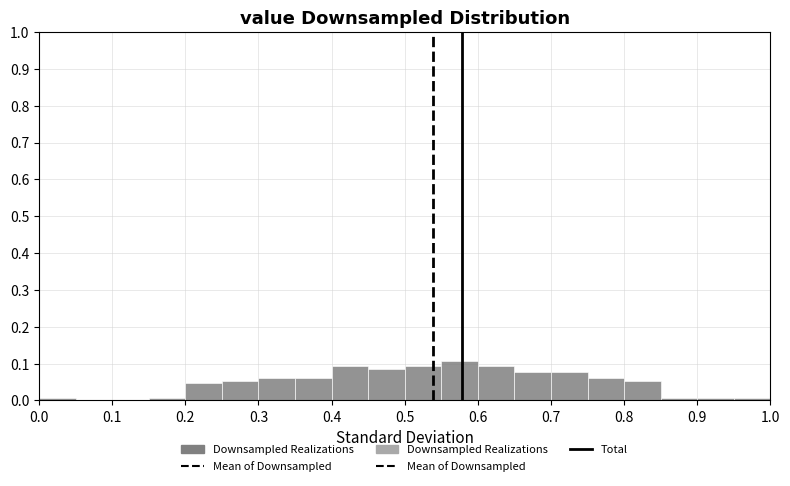

Reading left to right, transcribe this chart: for each bar, give the range it covers on the x-axis and its height. The values are not printed on the chart, so give them approximately, as read against the axis.

0.00 to 0.05: under 0.01
0.05 to 0.10: 0
0.10 to 0.15: 0
0.15 to 0.20: under 0.01
0.20 to 0.25: 0.05
0.25 to 0.30: 0.05
0.30 to 0.35: 0.06
0.35 to 0.40: 0.06
0.40 to 0.45: 0.09
0.45 to 0.50: 0.08
0.50 to 0.55: 0.09
0.55 to 0.60: 0.11
0.60 to 0.65: 0.09
0.65 to 0.70: 0.08
0.70 to 0.75: 0.08
0.75 to 0.80: 0.06
0.80 to 0.85: 0.05
0.85 to 0.90: under 0.01
0.90 to 0.95: under 0.01
0.95 to 1.00: under 0.01